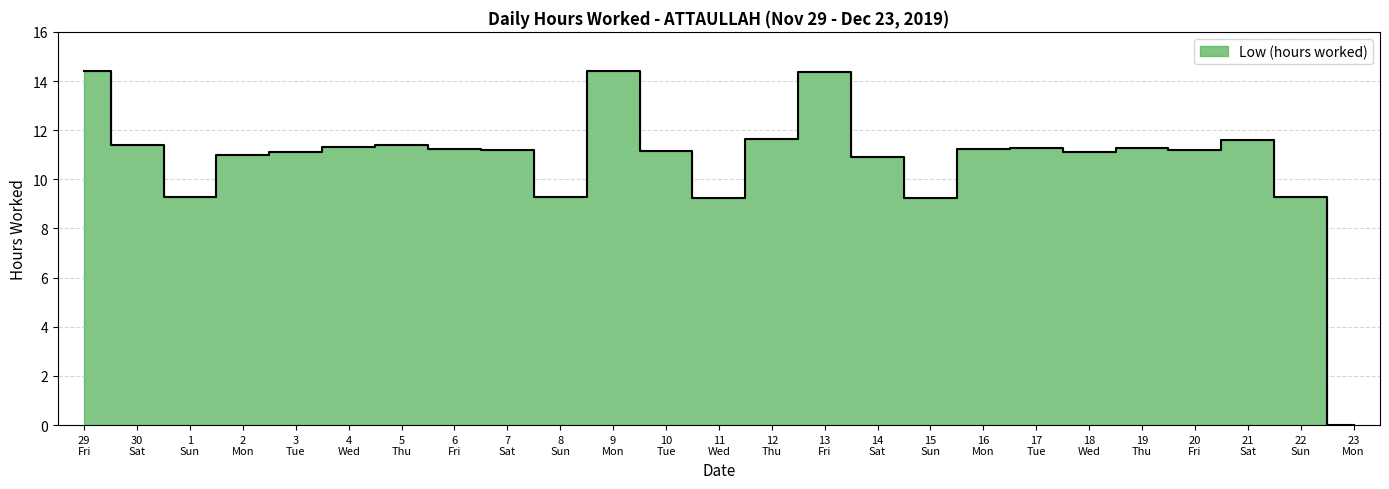

Which has a higher value, 12 Thu or 20 Fri?

12 Thu